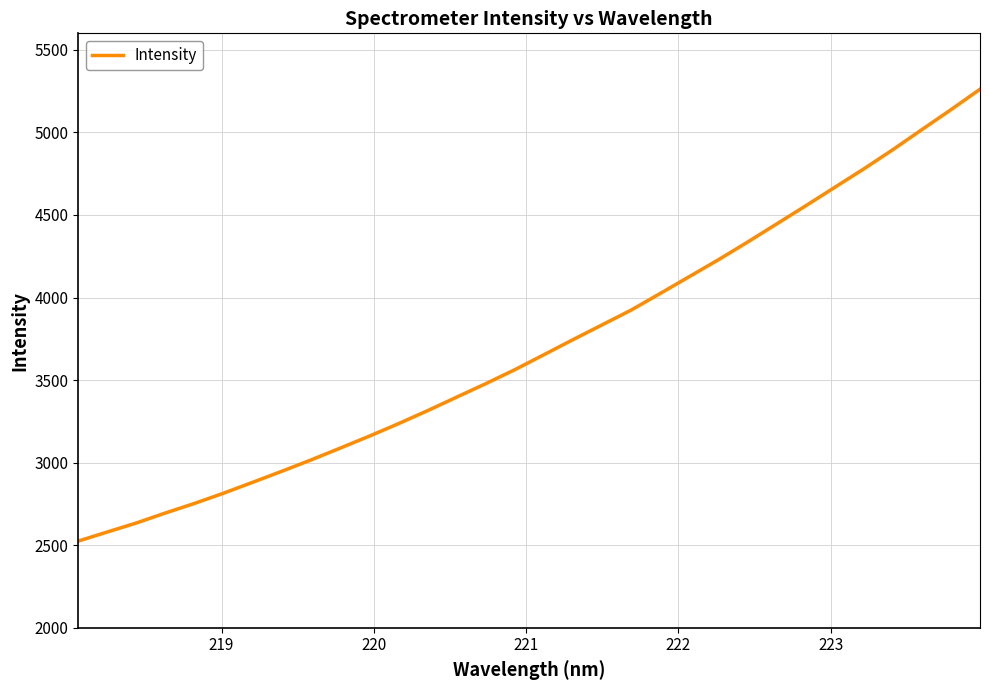

What is the smallest value displayed?

2524.9